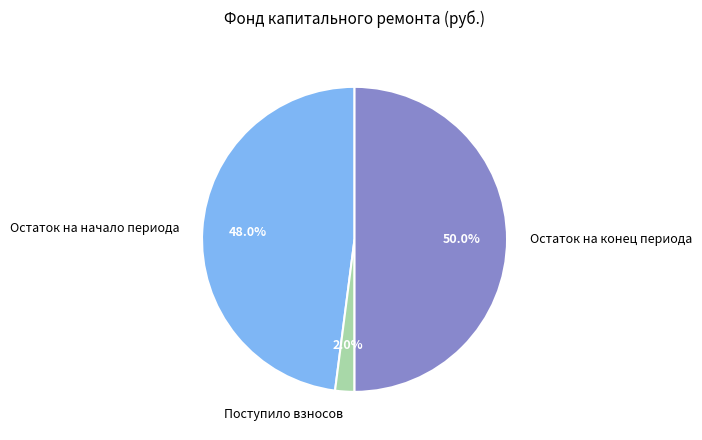

Which slice represents more than half of the pie?

Остаток на конец периода